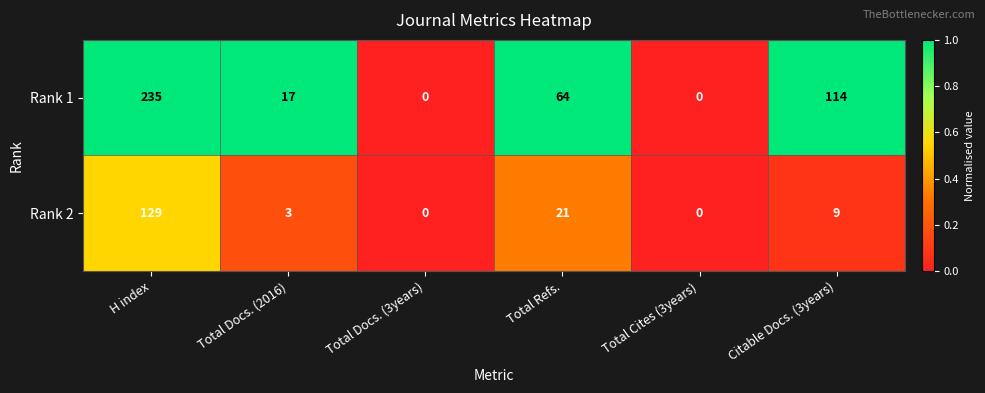

Which series has the widest spread of values?

Rank 1